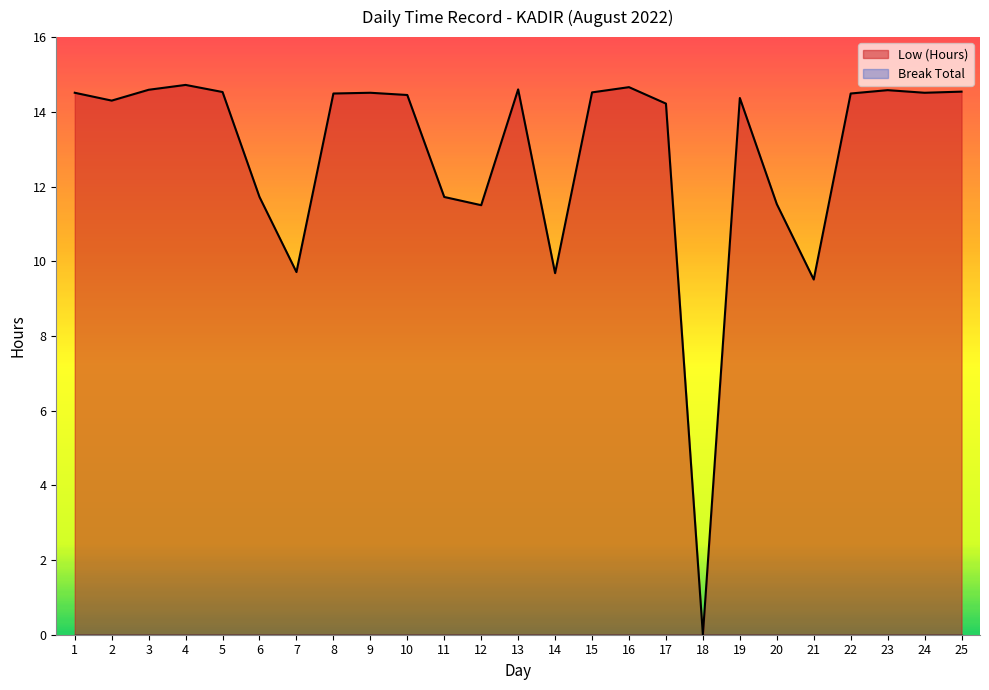

What is the sum of the values at 17 and 21?

23.7